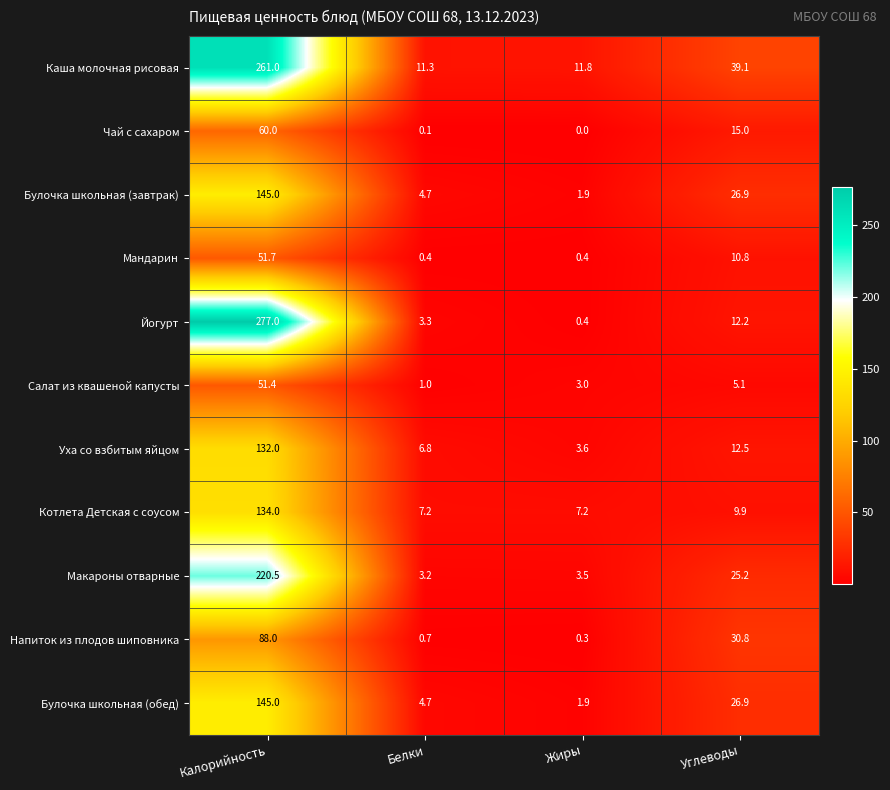

What is the sum of all Напиток из плодов шиповника values?

119.8